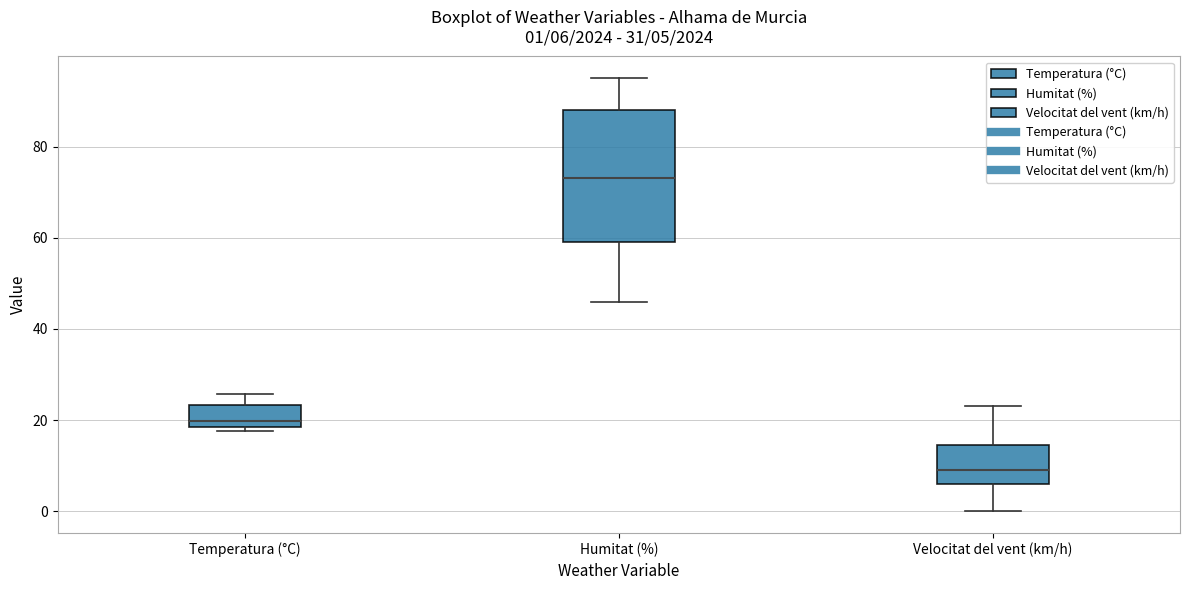

Which box has the lowest median line?

Velocitat del vent (km/h)